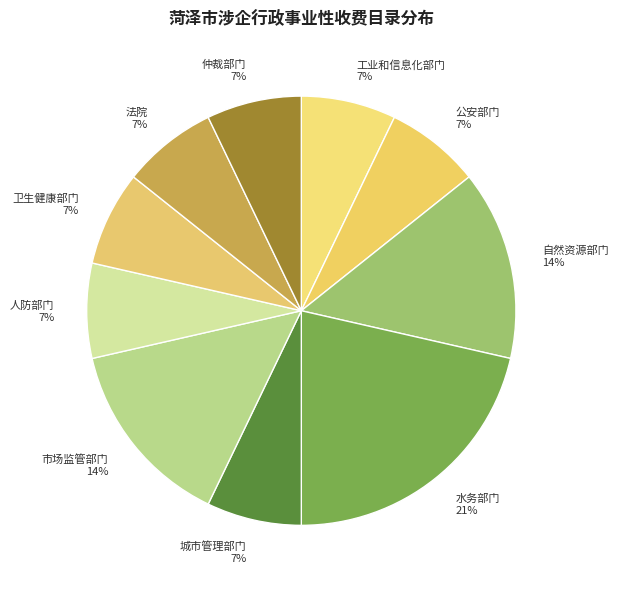

To the nearest percent, what is the combined percentage of 自然资源部门 14% and 水务部门 21%?

36%